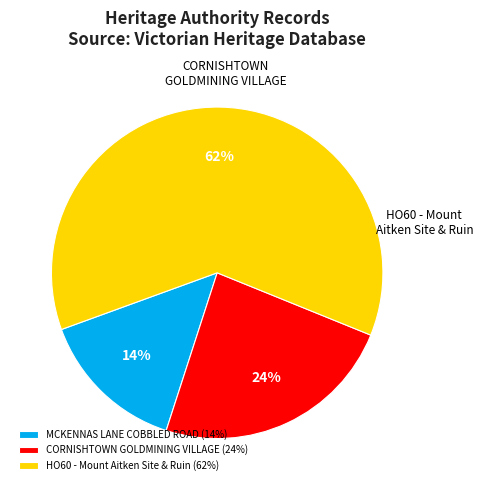

Which slice is the smallest?

MCKENNAS LANE COBBLED ROAD (14%)